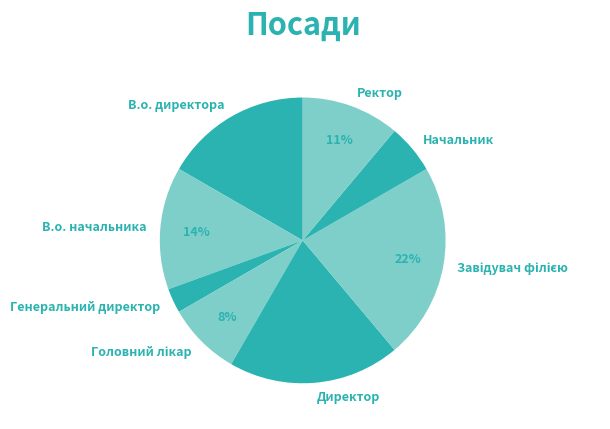

What is the ratio of the value at Ректор to the value at В.о. начальника?

0.8